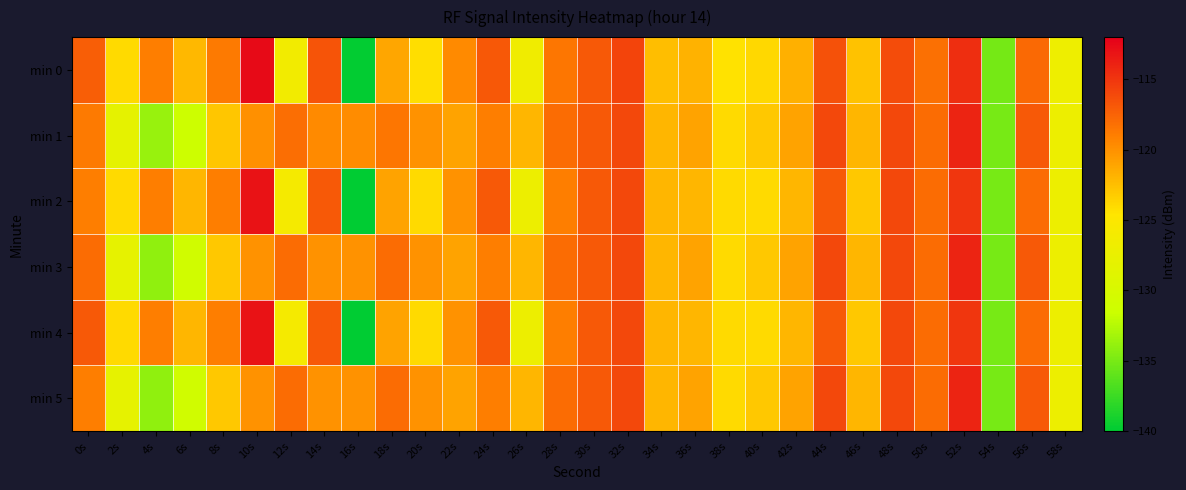

Which has a higher value, 32s or 2s?

32s